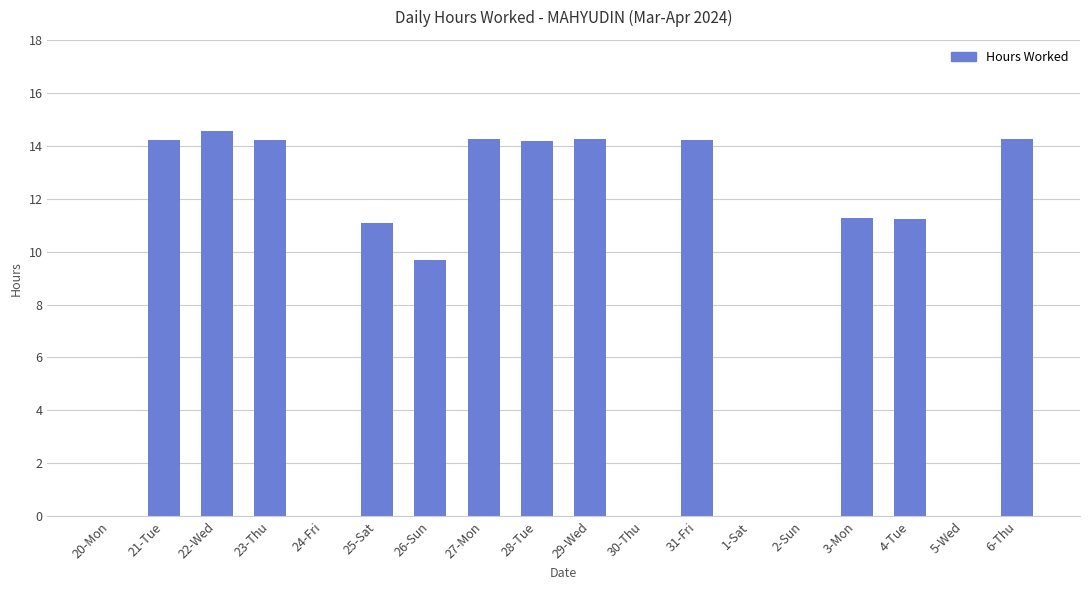

The value at 4-Tue is 11.2. True or false?

True